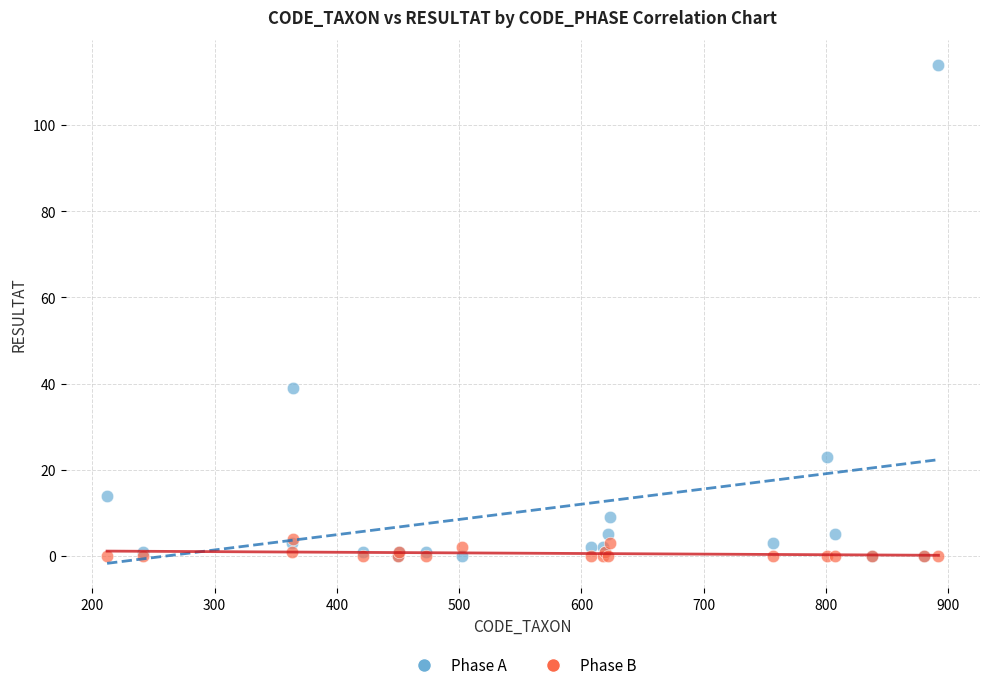

Across all series, what Y value is closest to 57?

39